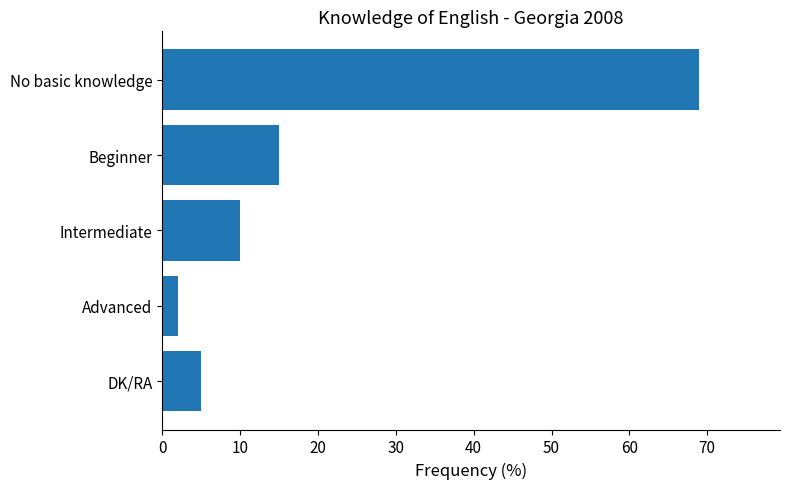

What is the difference between the maximum and minimum values?

67